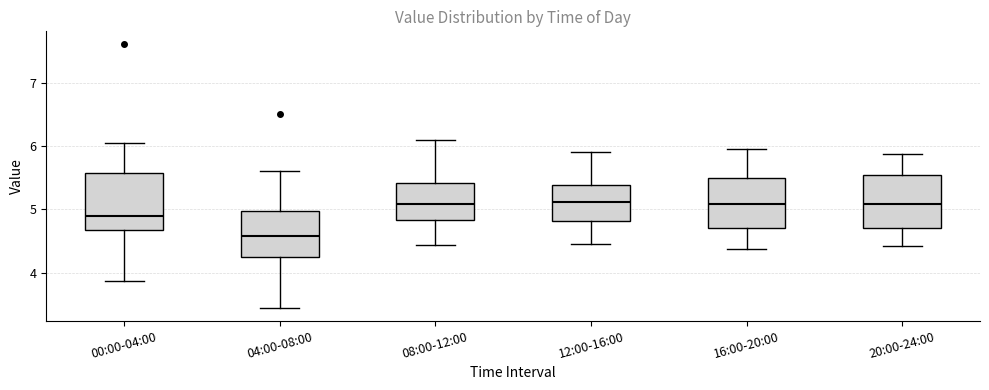

Which box has the lowest median line?

04:00-08:00